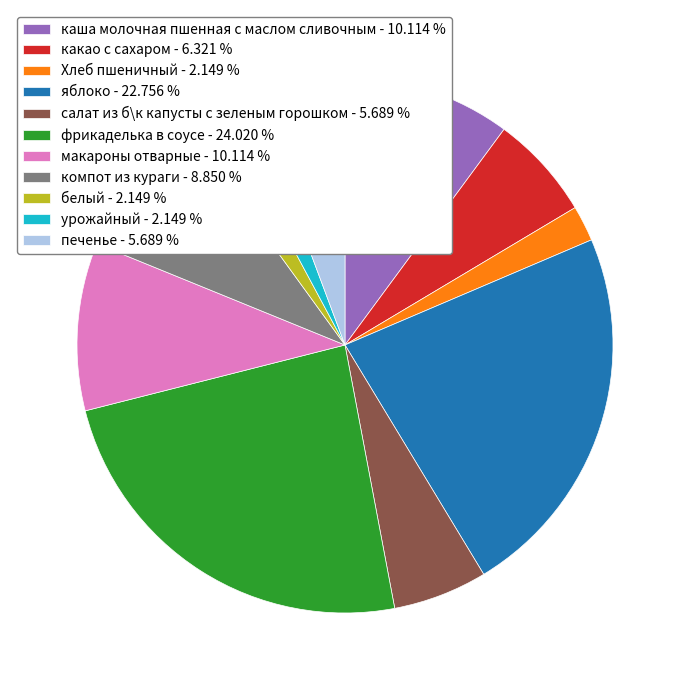

Count the number of slices in the pie.

11